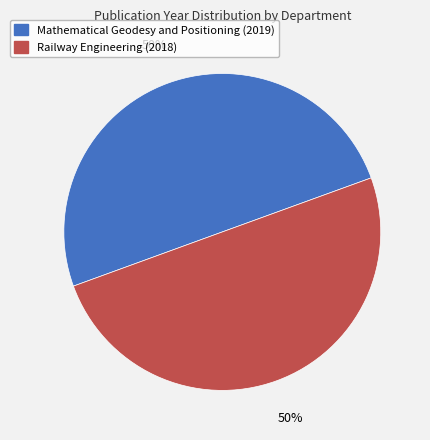

The Railway Engineering (2018) slice represents 58% of the pie. True or false?

False